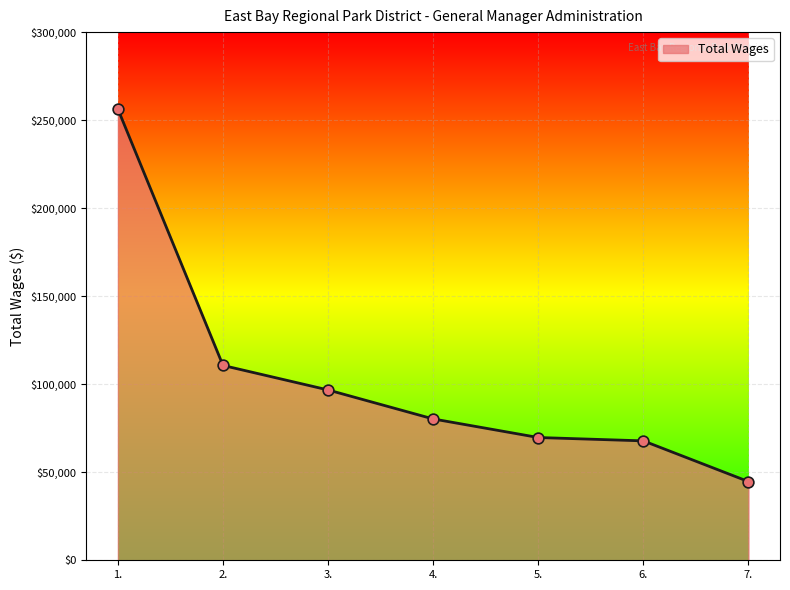

Between 2. and 4., which is larger?

2.